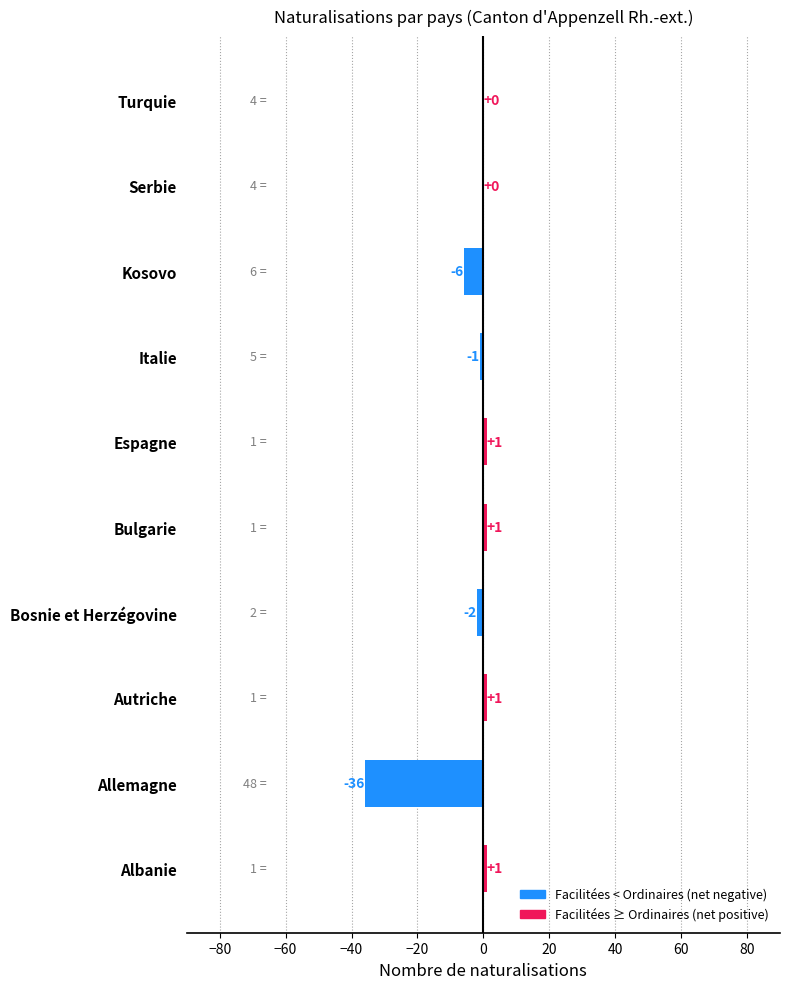

What is the sum of all values?

-41